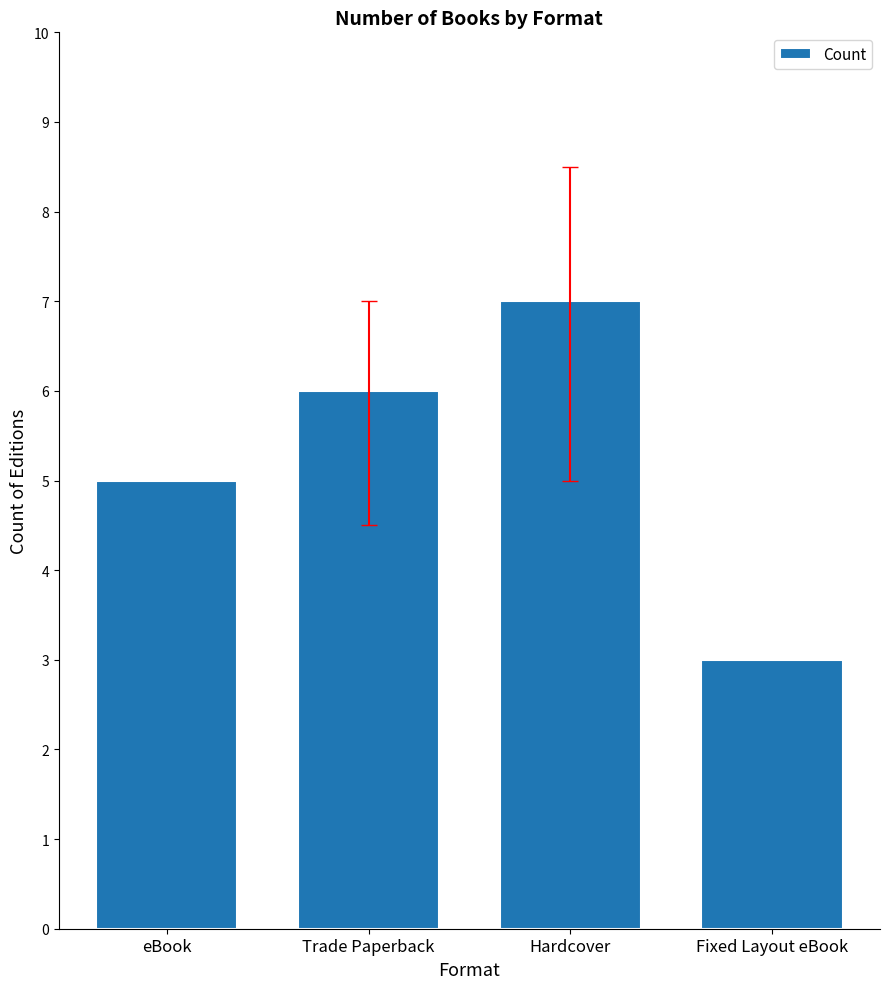

Between Trade Paperback and Fixed Layout eBook, which is larger?

Trade Paperback